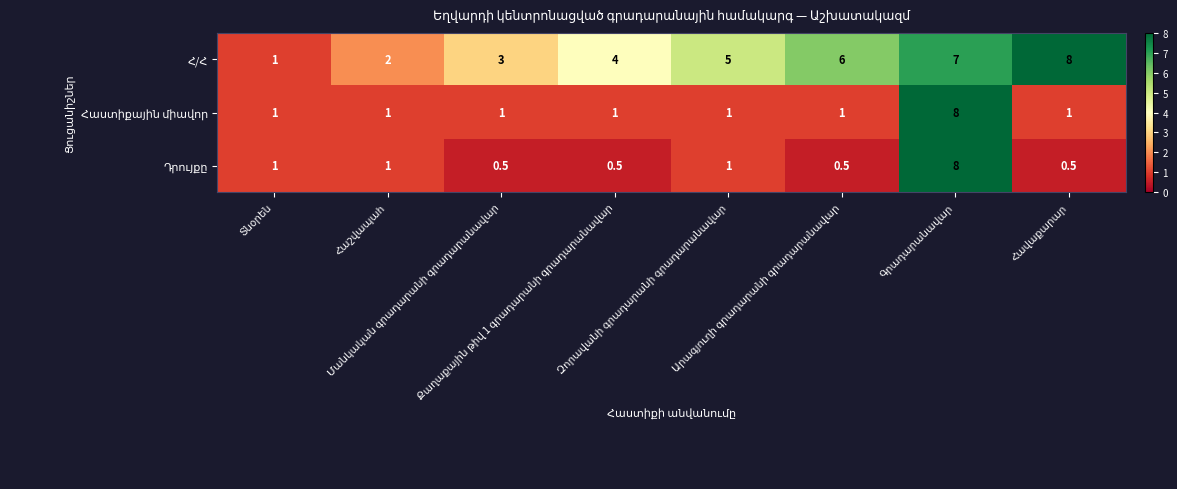

What is the maximum value shown in the chart?

8.0